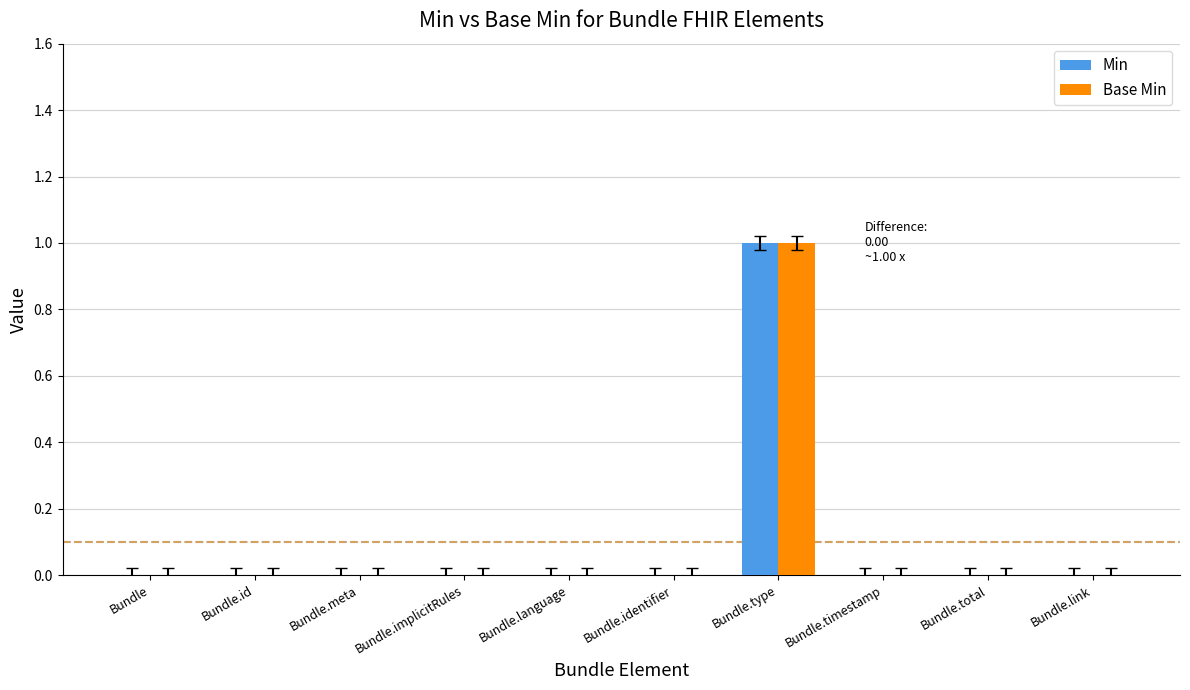

How many categories are shown in the chart?

10